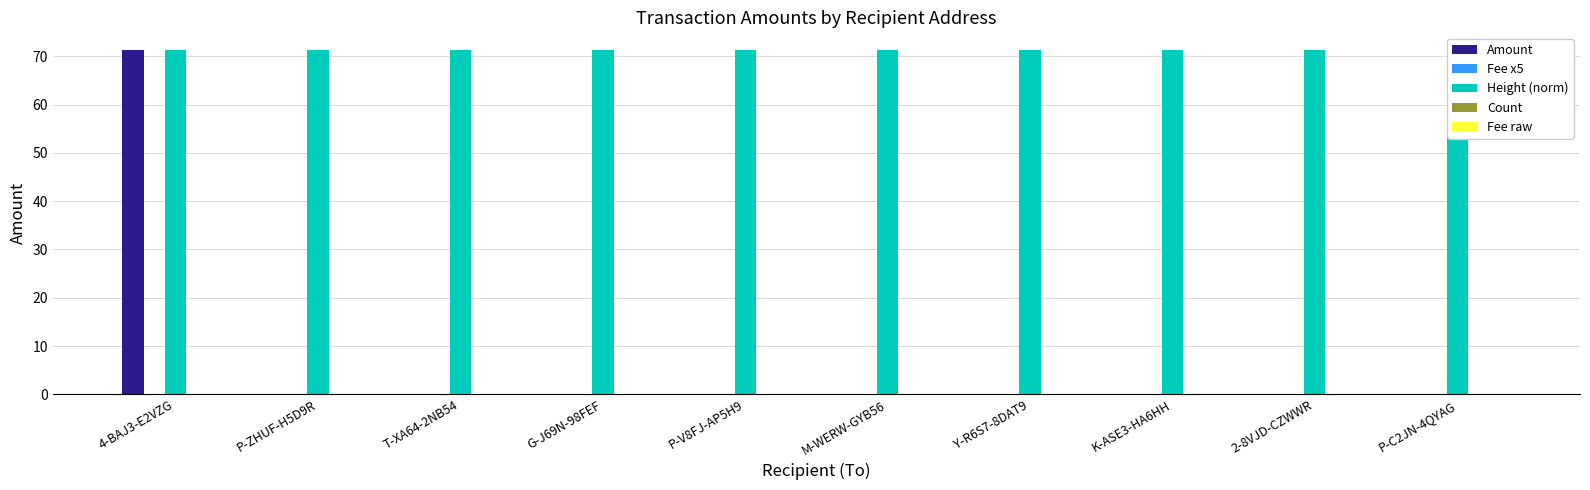

How many values in Count are above zero?

9